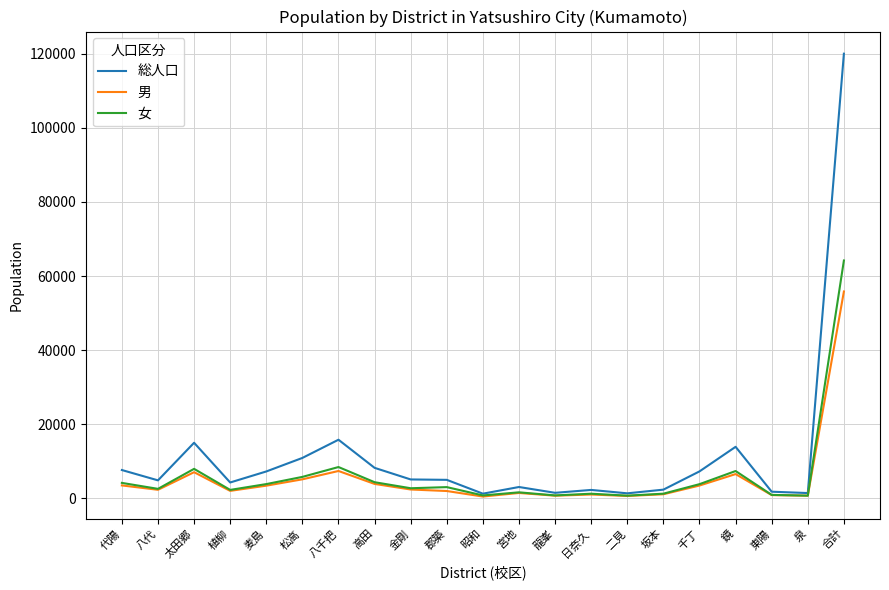

Rank the series by their maximum value, from highest to lowest.

総人口, 女, 男